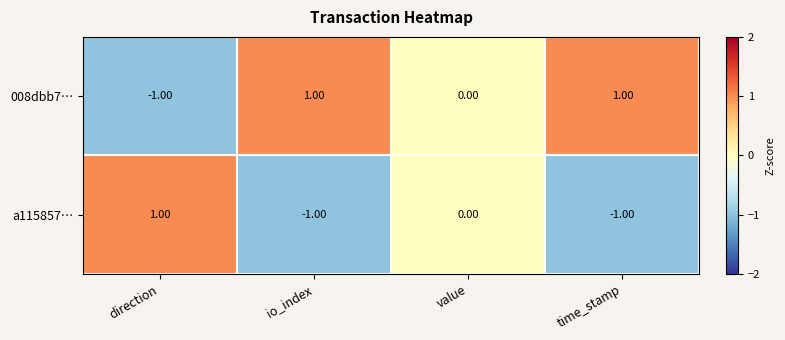

How many distinct data groups are displayed?

2